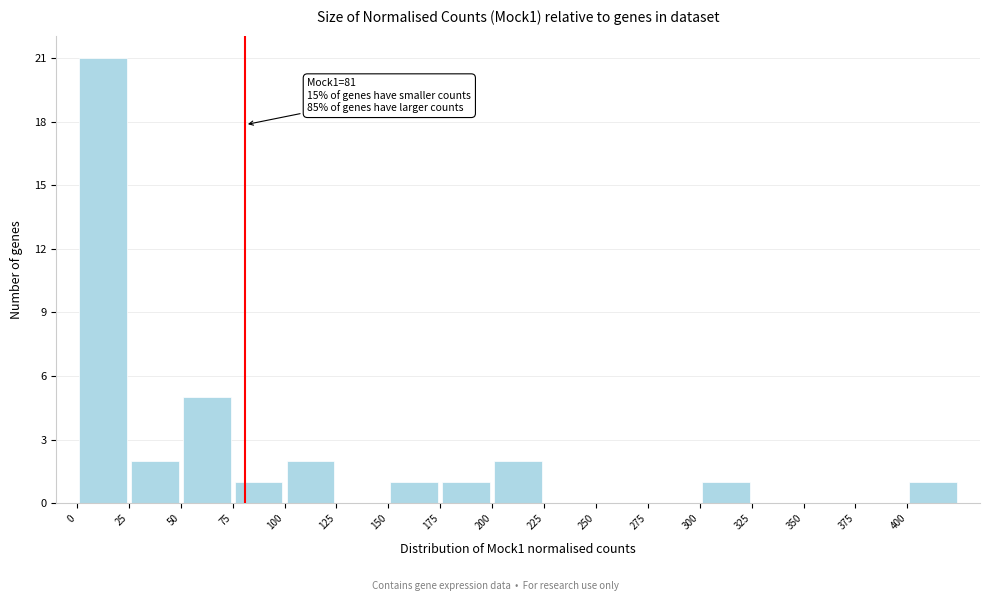

Over which range of the x-axis is the bar tallest?

0 to 25